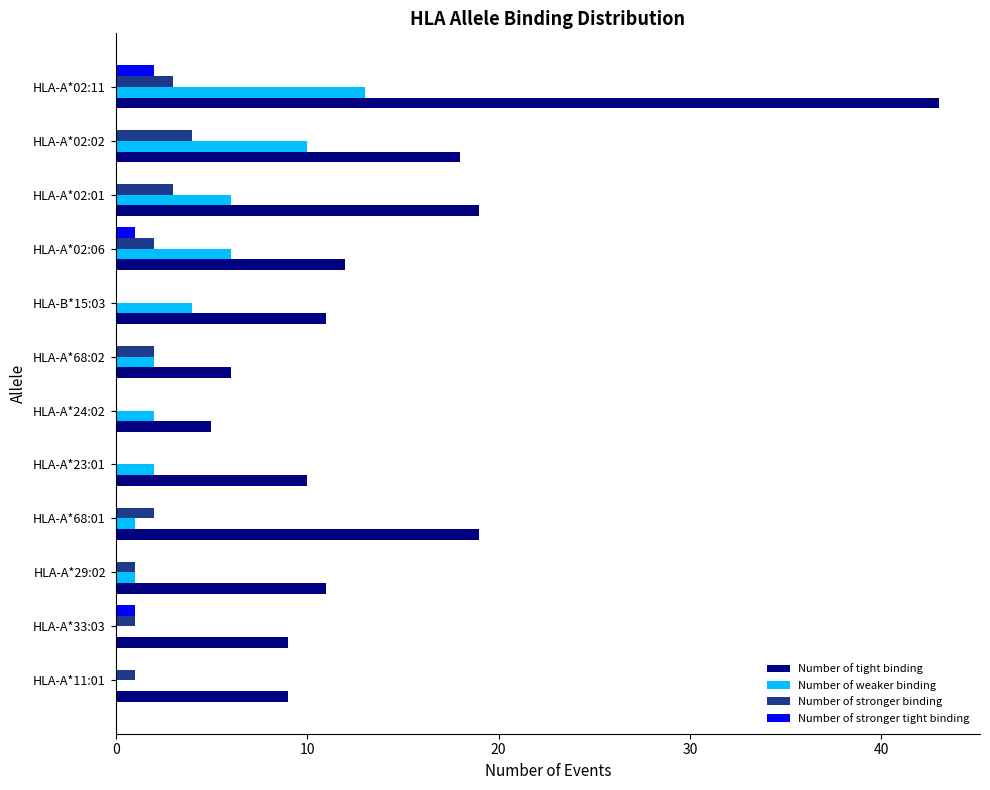

How many series are shown in this chart?

4